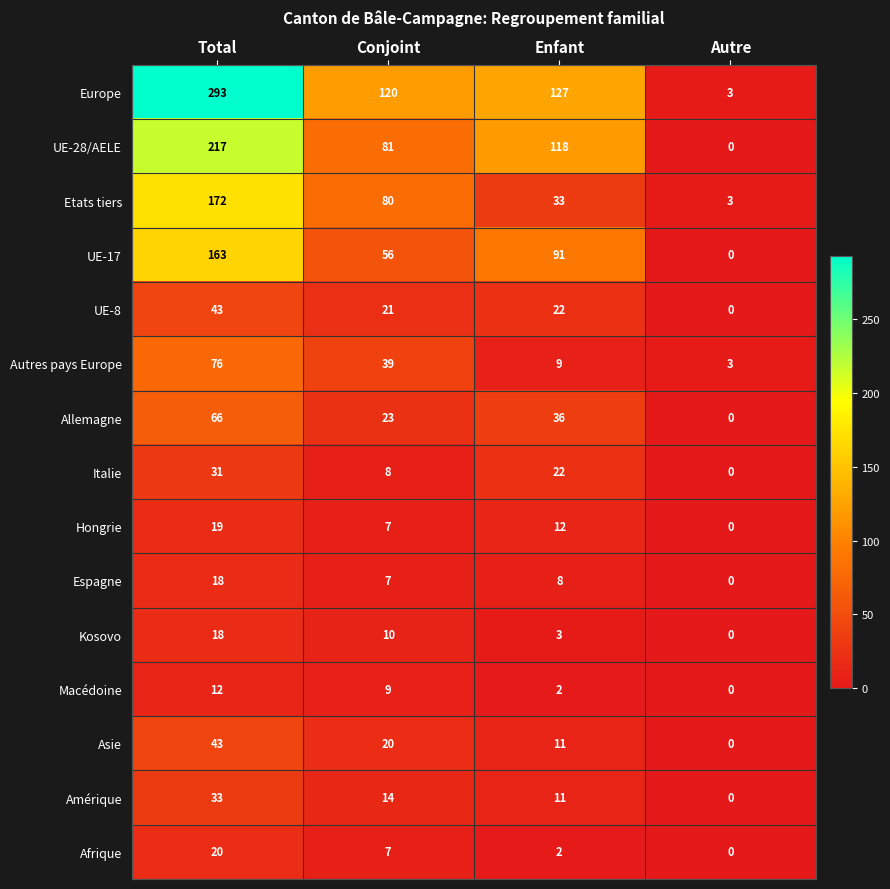

Where does the Amérique series first go above 14?

Total